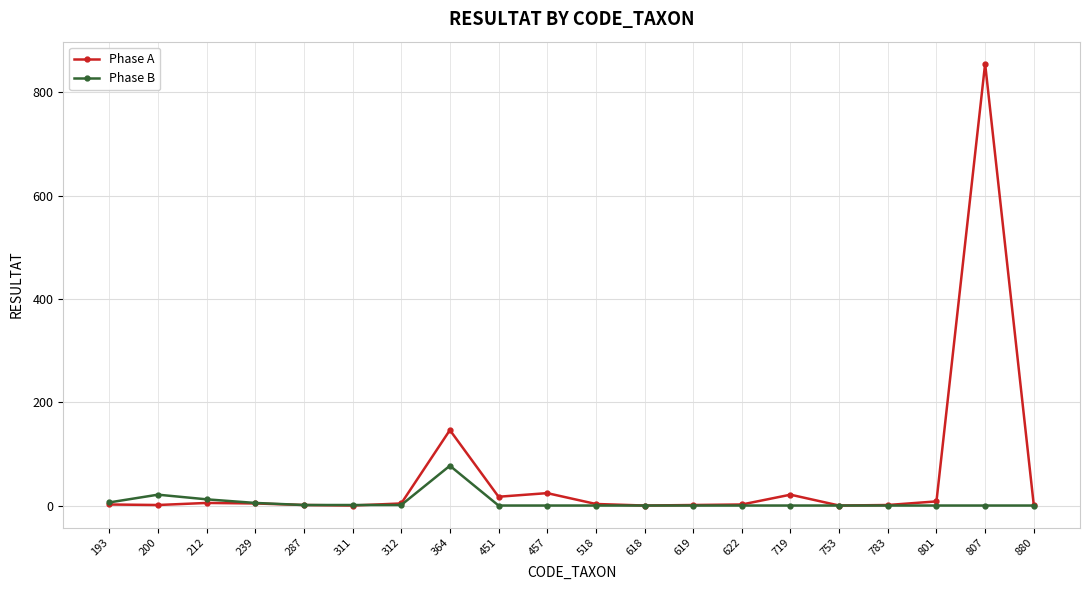

At which label is Phase A closest to 427?

364